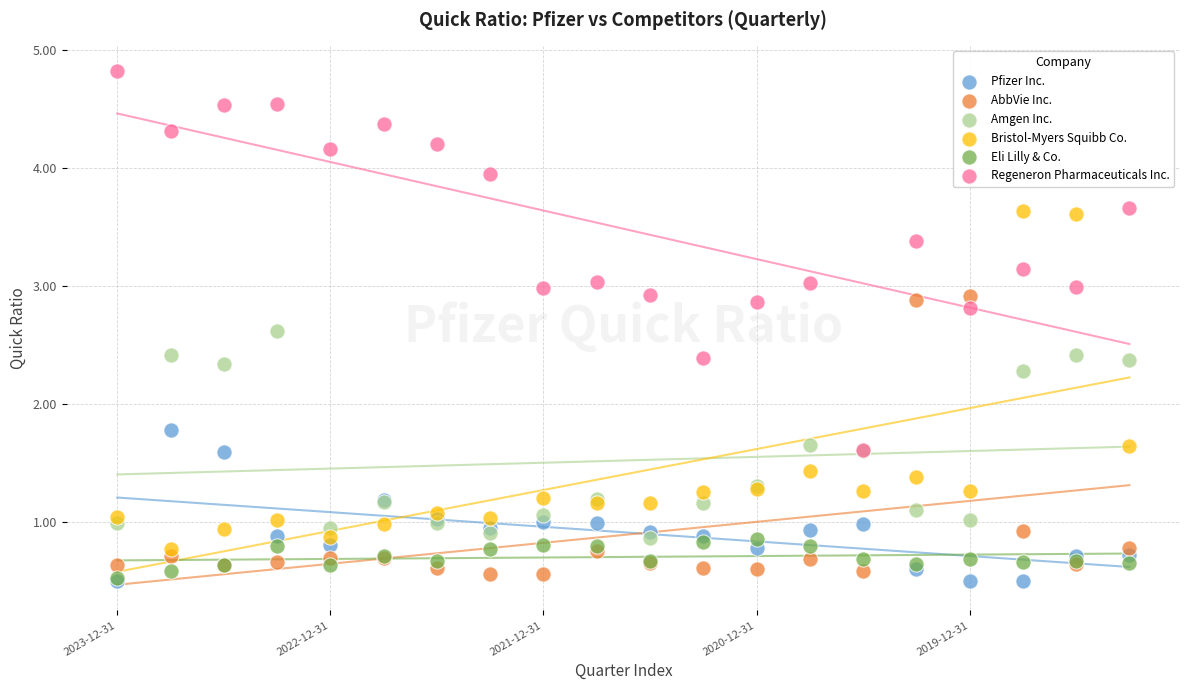

Which series has the widest spread of Y values?

Regeneron Pharmaceuticals Inc.